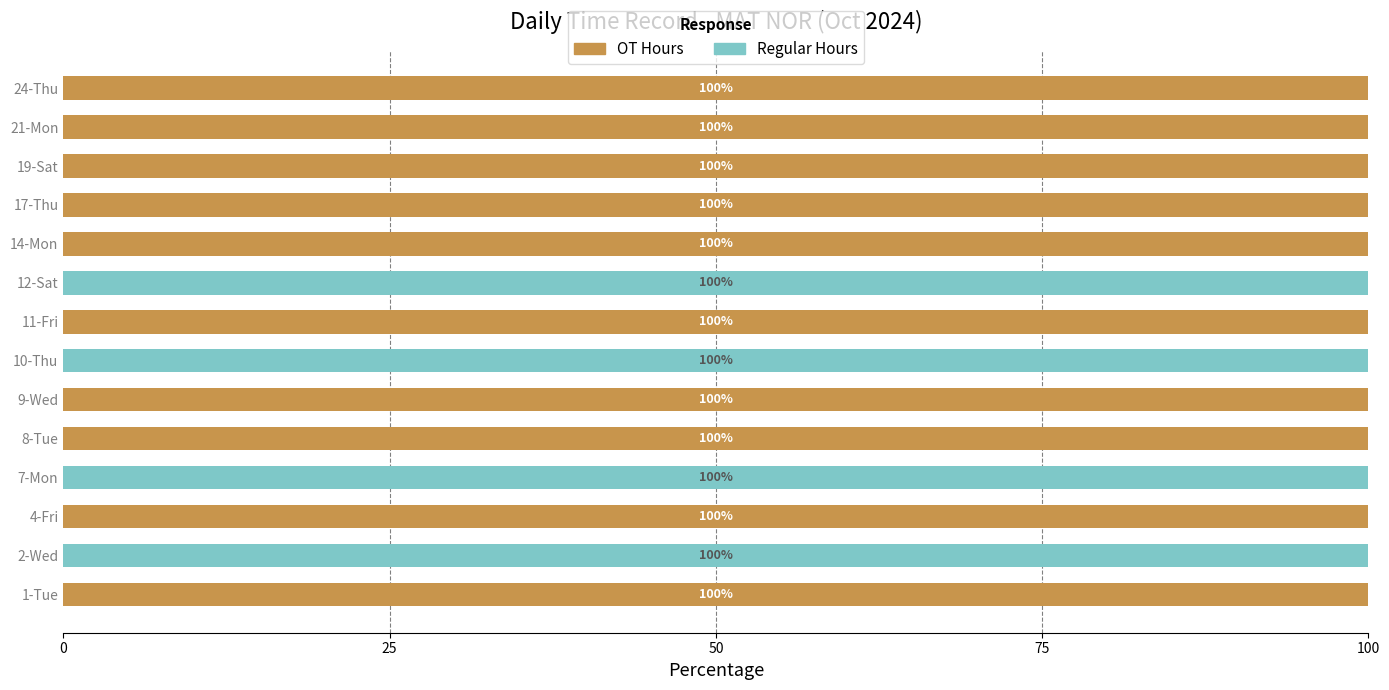

What is the maximum value for OT Hours?

100